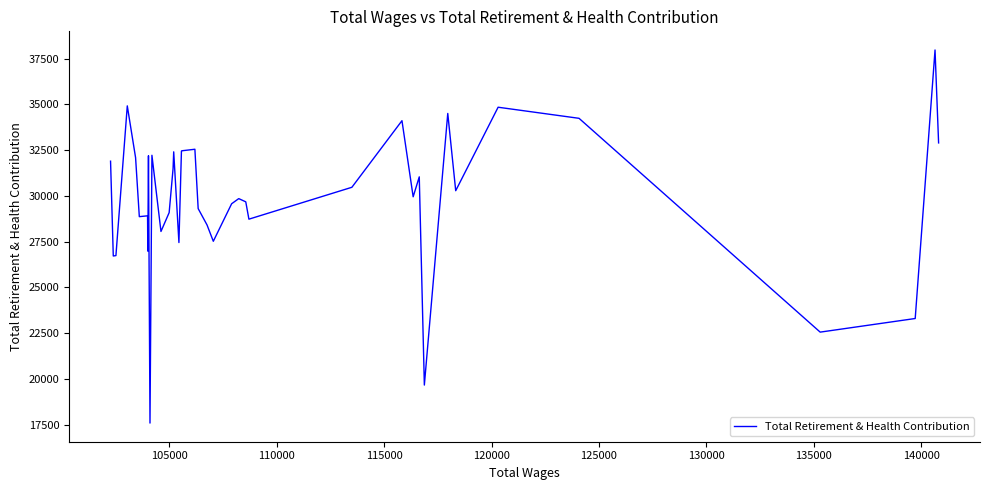

What is the difference between the maximum and minimum values?

20388